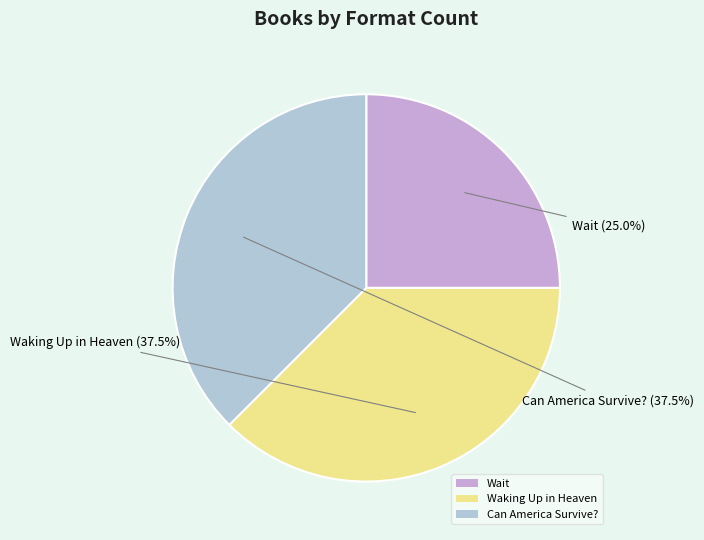

What is the smallest slice in the pie chart?

Wait